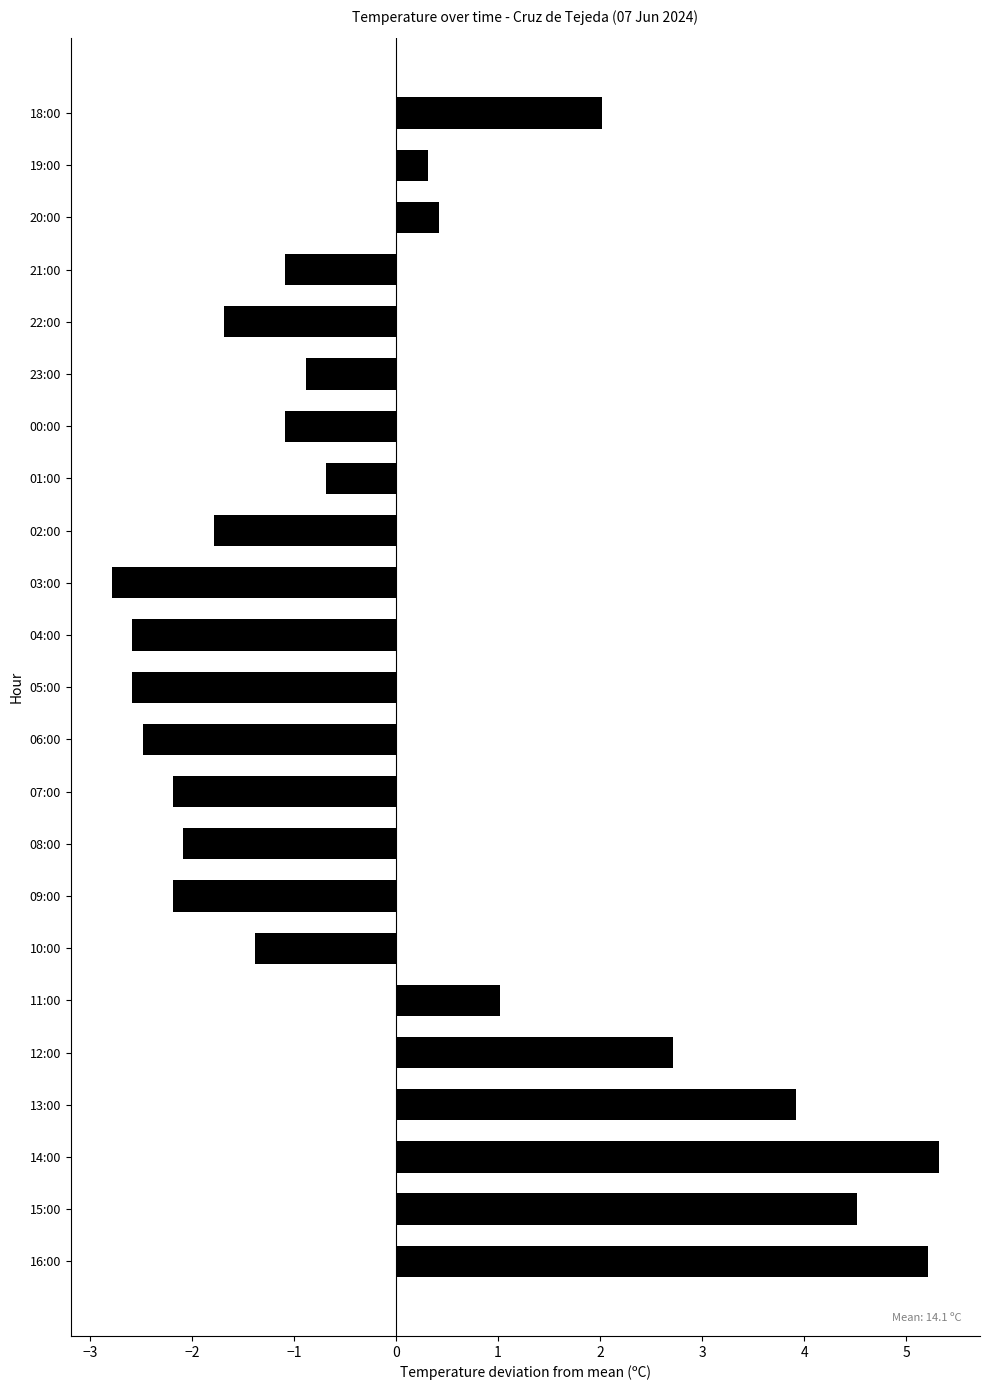

What is the change in value from 00:00 to 18:00?

+3.1